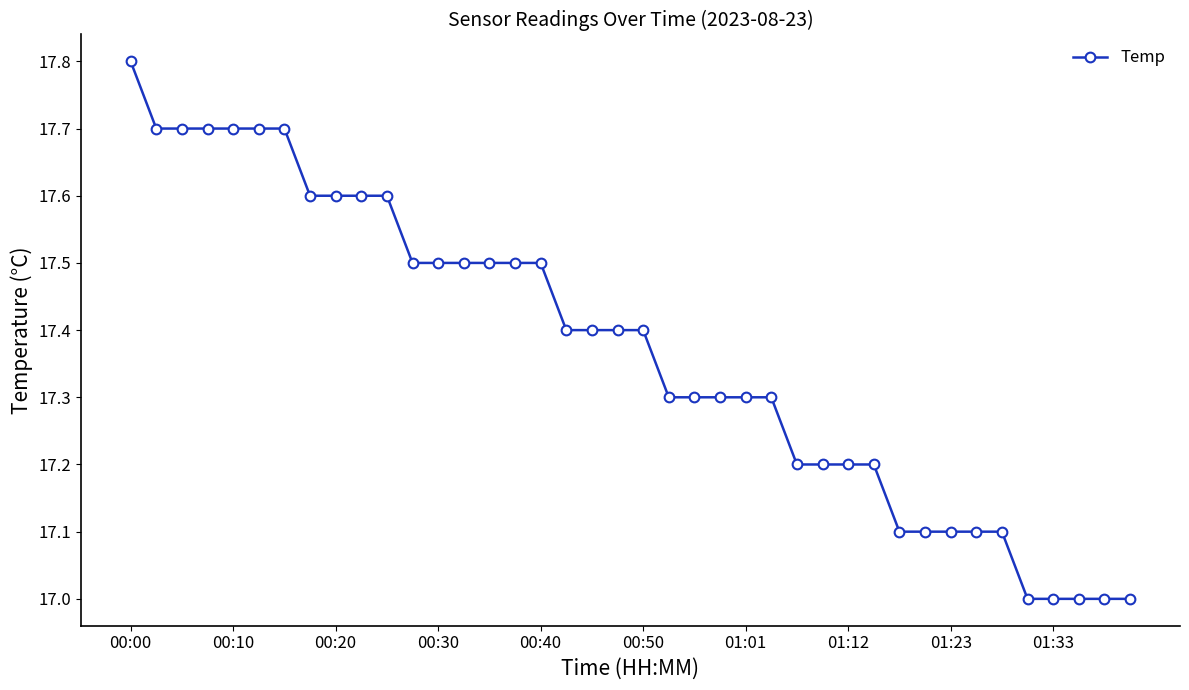

What is the value of the 35th point from the left?

17.1